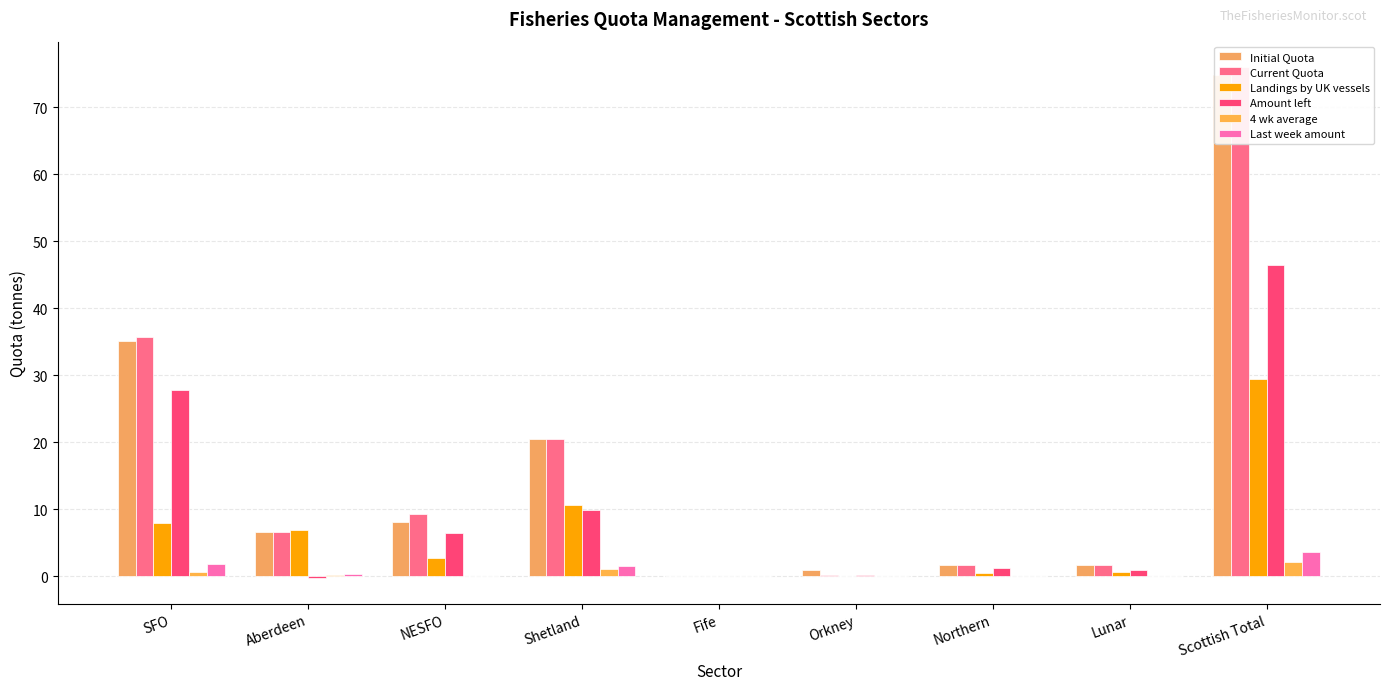

What is the value of the Landings by UK vessels bar at the 7th from the left?

0.4